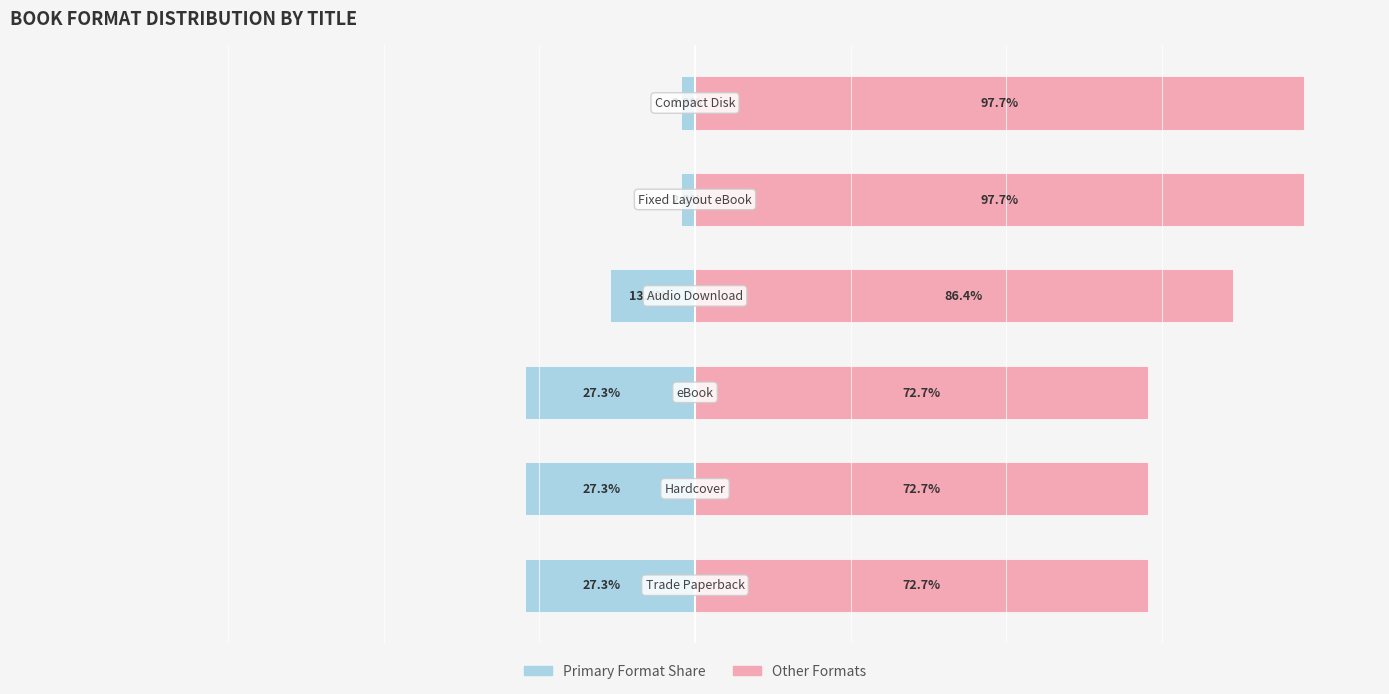

Where is Complement nearest to the value 85?

3